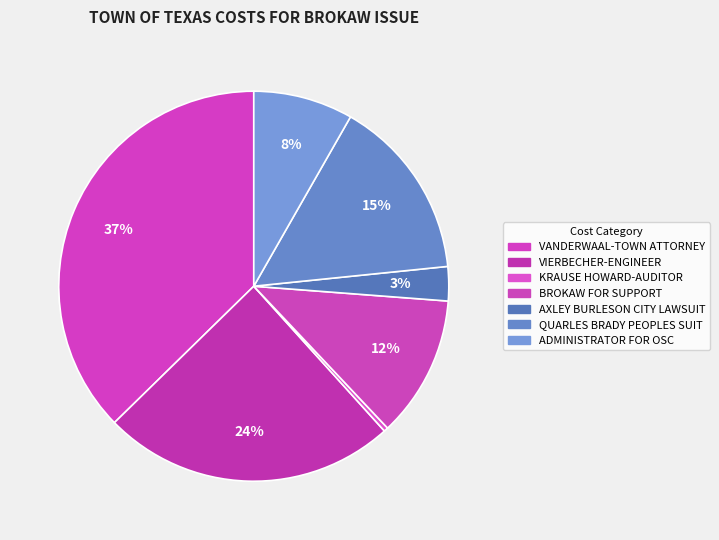

Which category has the smallest portion of the pie?

KRAUSE HOWARD-AUDITOR